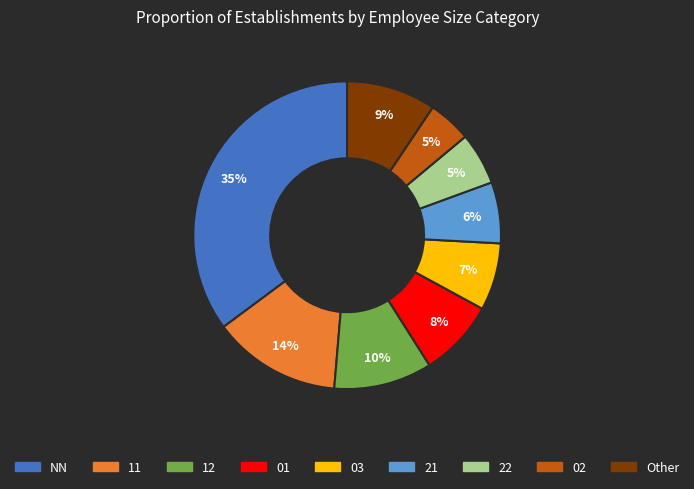

To the nearest percent, what is the average slice percentage?

11%